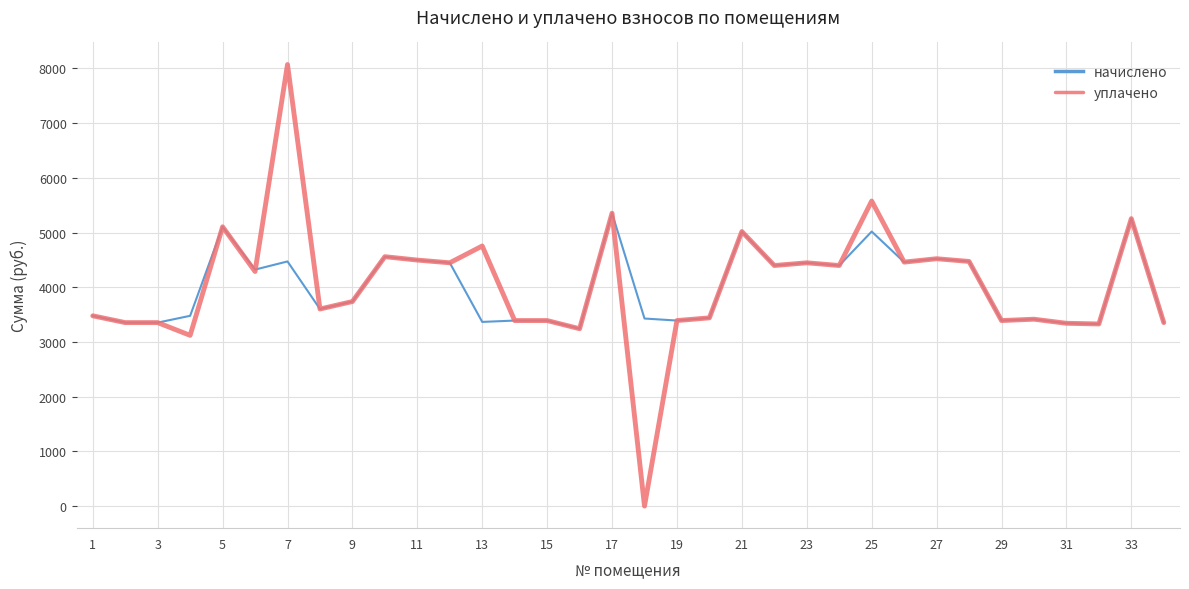

List the series in order of their peak value, highest first.

уплачено, начислено